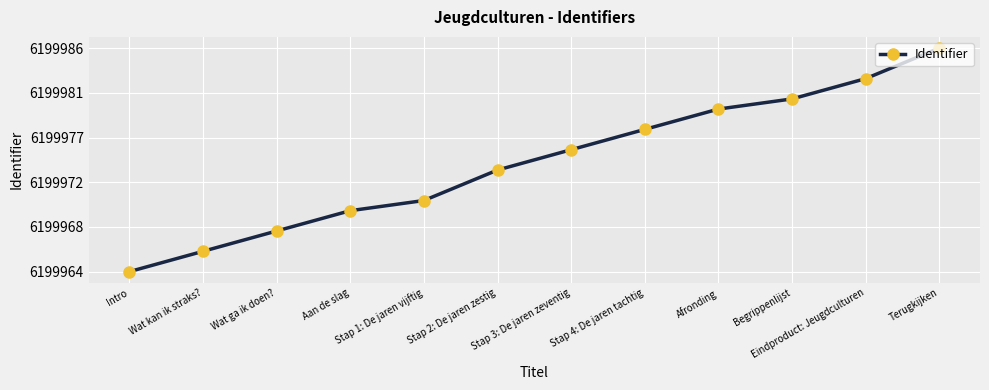

What is the change in value from Aan de slag to Begrippenlijst?

+30.0